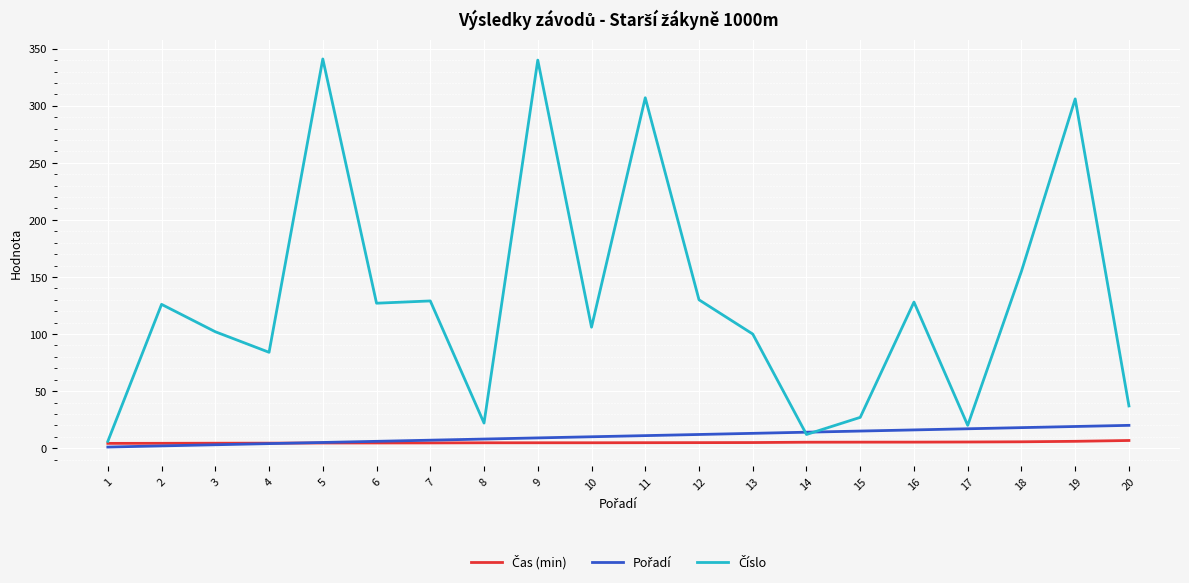

What is the greatest value displayed?

341.0